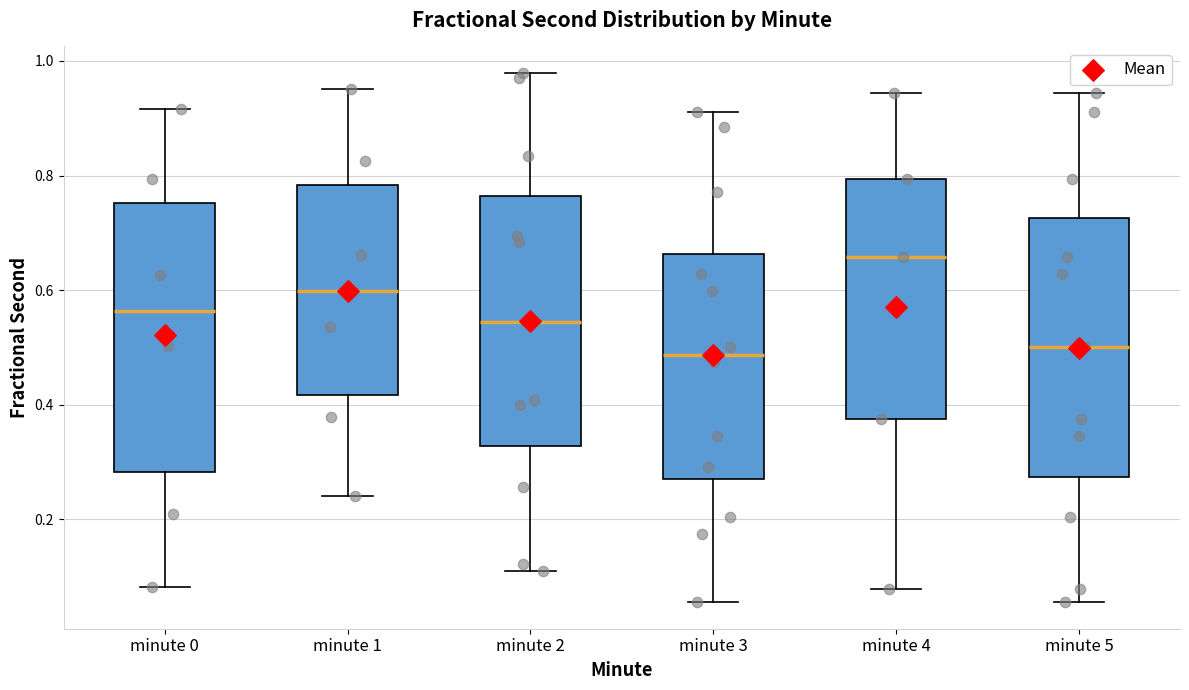

Reading left to right, transcribe this box plot: for each box, give where its median line is, the range the box spans, and where its two whiskers end, as read against the y-axis. The values are not printed on the chart, so give them approximately, as read against the axis.

minute 0: median 0.56, box 0.28 to 0.76, whiskers 0.08 to 0.92
minute 1: median 0.60, box 0.42 to 0.78, whiskers 0.24 to 0.96
minute 2: median 0.54, box 0.32 to 0.76, whiskers 0.10 to 0.98
minute 3: median 0.48, box 0.26 to 0.66, whiskers 0.06 to 0.92
minute 4: median 0.66, box 0.38 to 0.80, whiskers 0.08 to 0.94
minute 5: median 0.50, box 0.28 to 0.72, whiskers 0.06 to 0.94